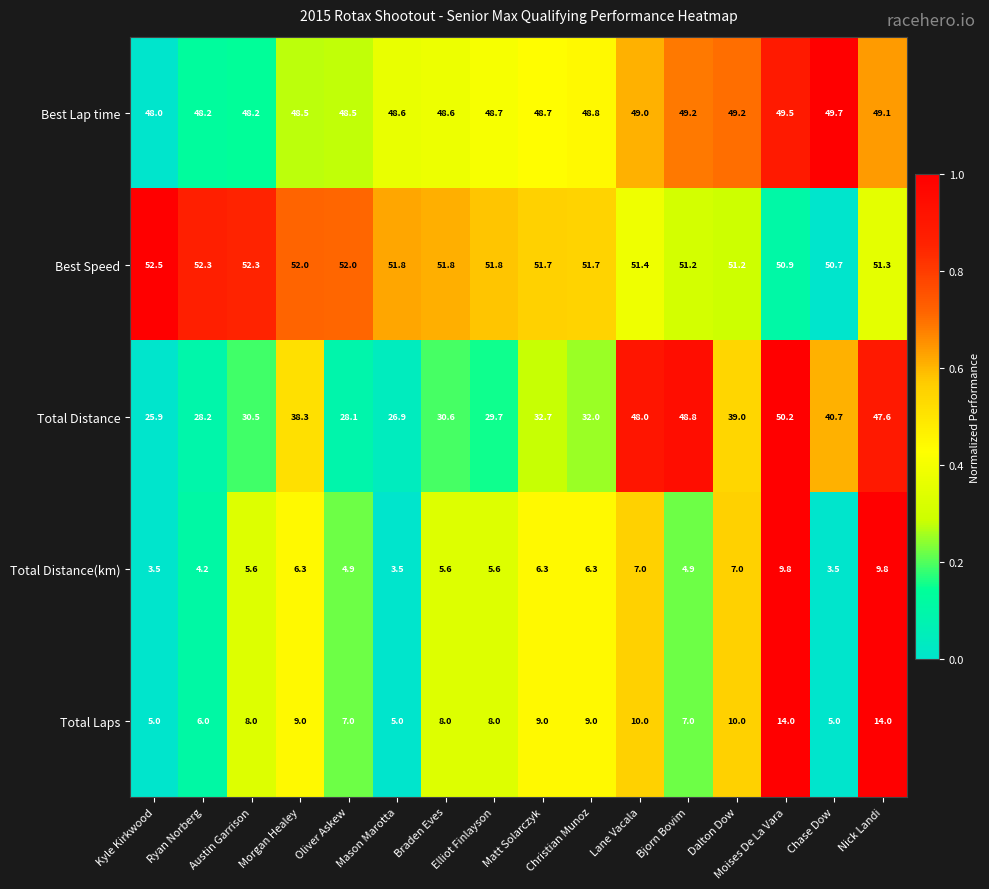

List the series in order of their peak value, lowest first.

Total Distance(km), Total Laps, Best Lap time, Total Distance, Best Speed